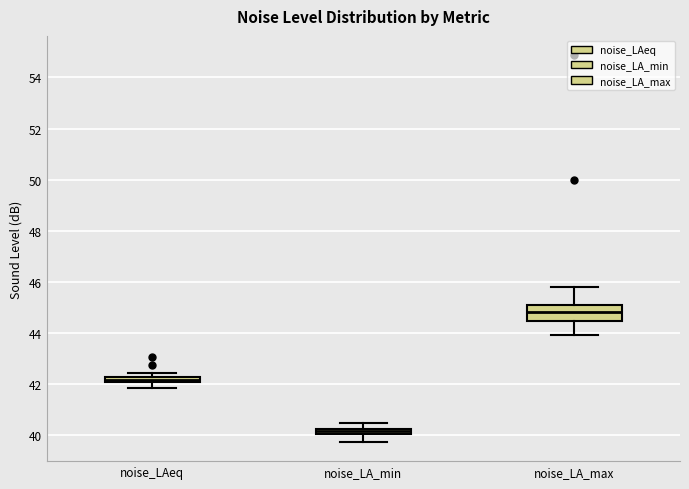

Which box is the tallest, from its lower edge to its upper edge?

noise_LA_max